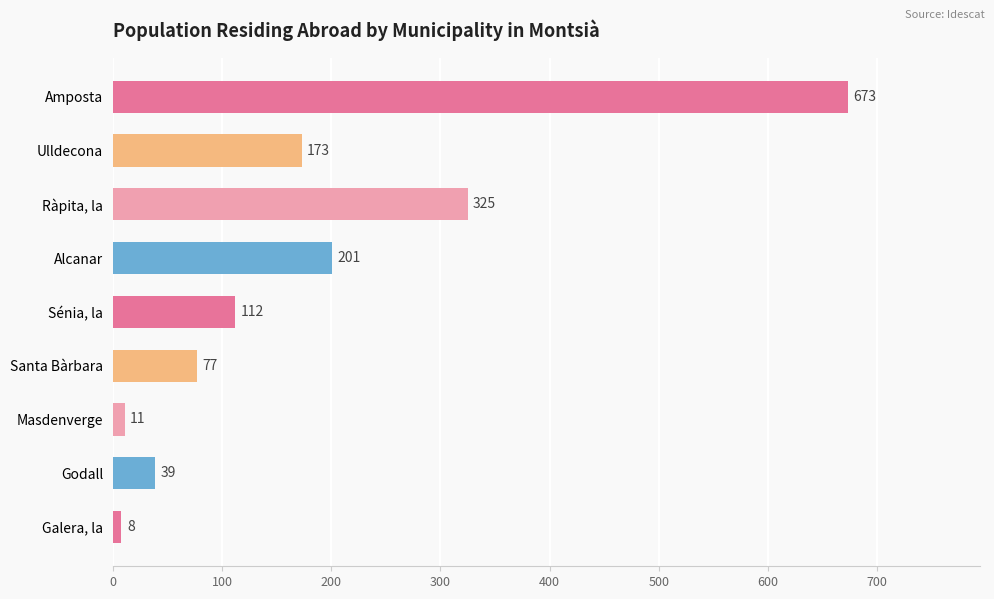

What is the value of the 8th bar from the top?

39